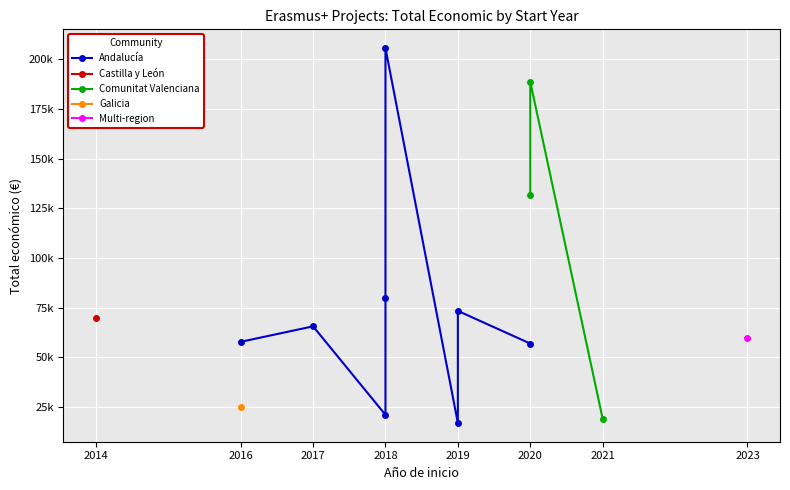

How many values are below 60000?

7